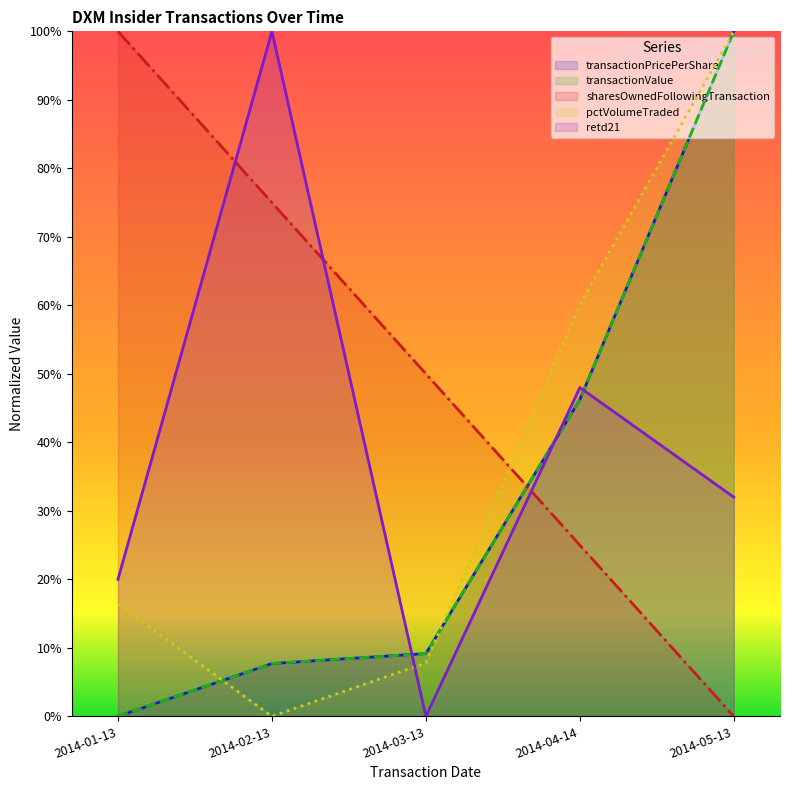

What is the spread (max minus min) of values at 2014-04-14?

0.4